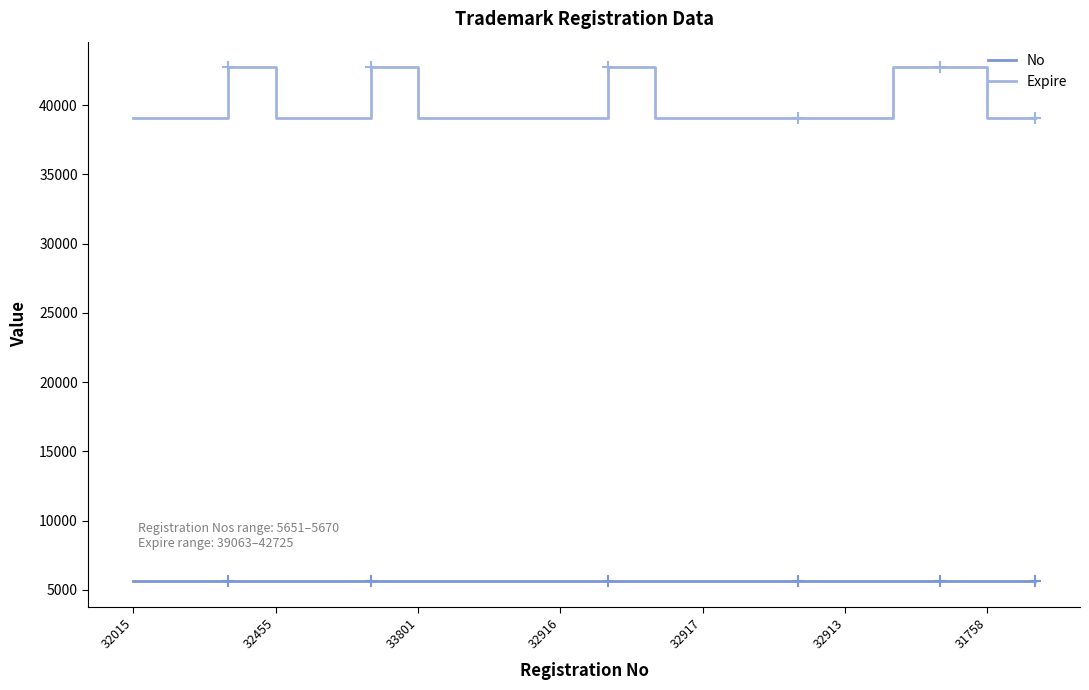

True or false: Expire and No intersect in this chart.

False